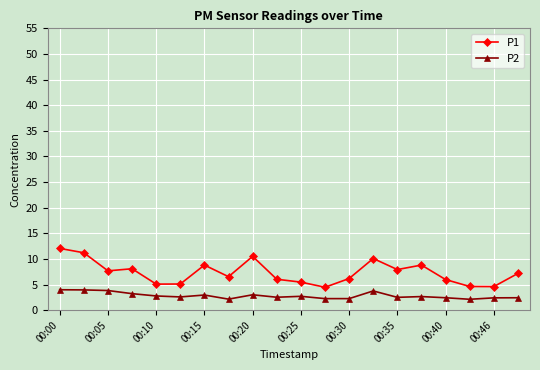

What is the difference between the second highest and minimum values in the P2 series?

1.8